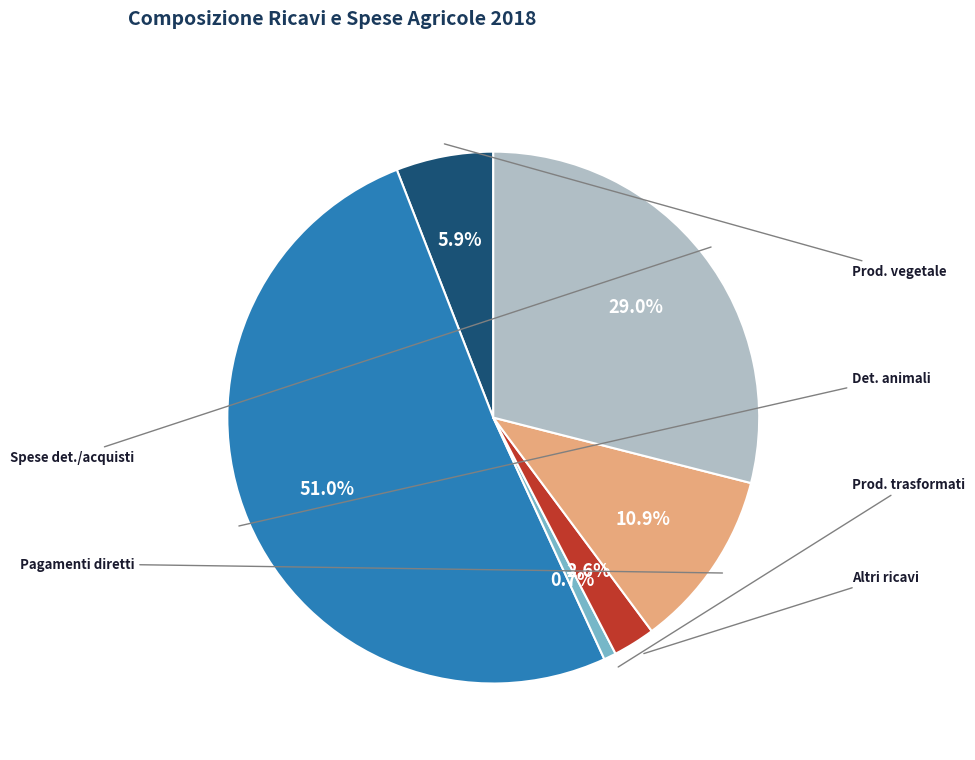

Is there any slice that represents more than half of the pie?

Yes